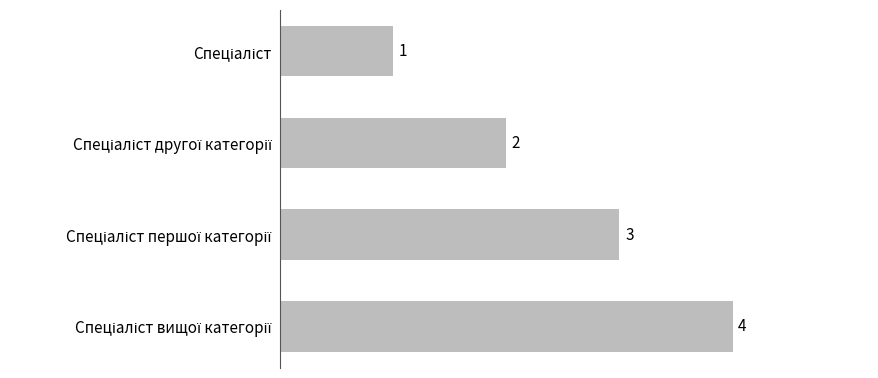

What is the difference between the maximum and minimum values?

3